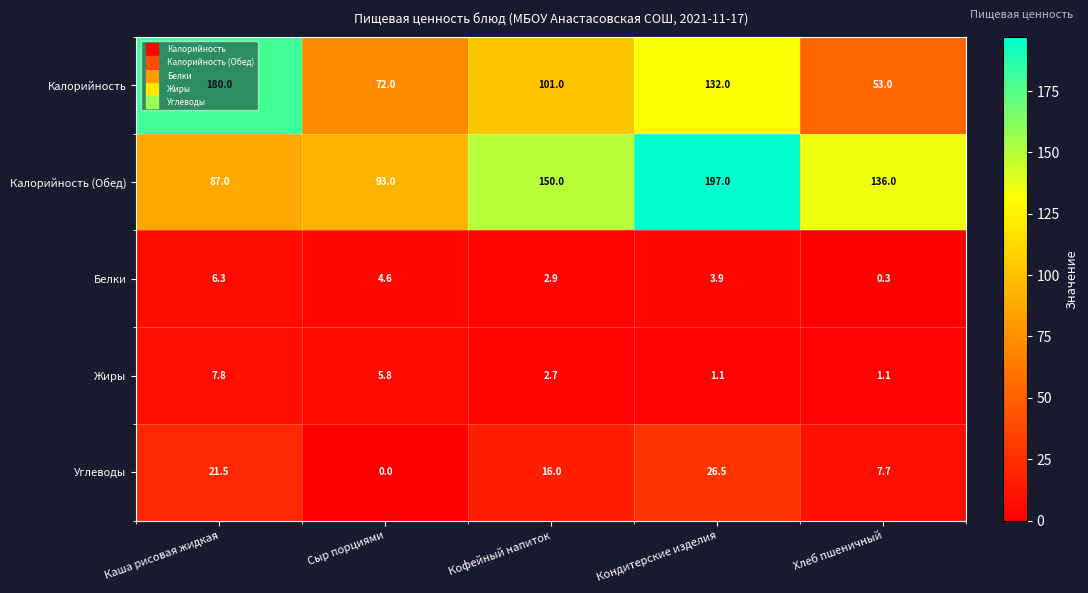

What is the average value of the Жиры series?

3.7